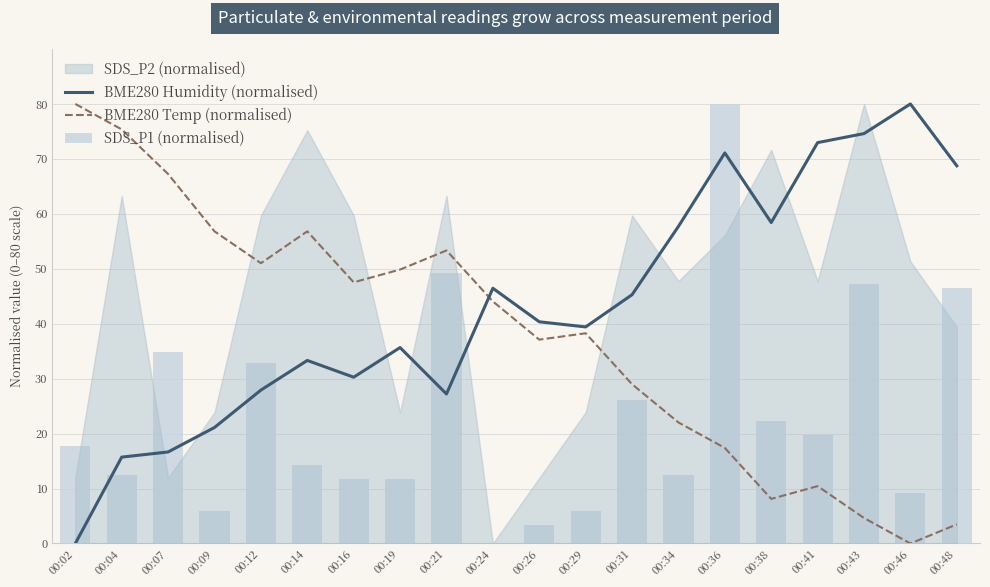

How many values in the SDS_P1 (normalised) series are below 17?

10